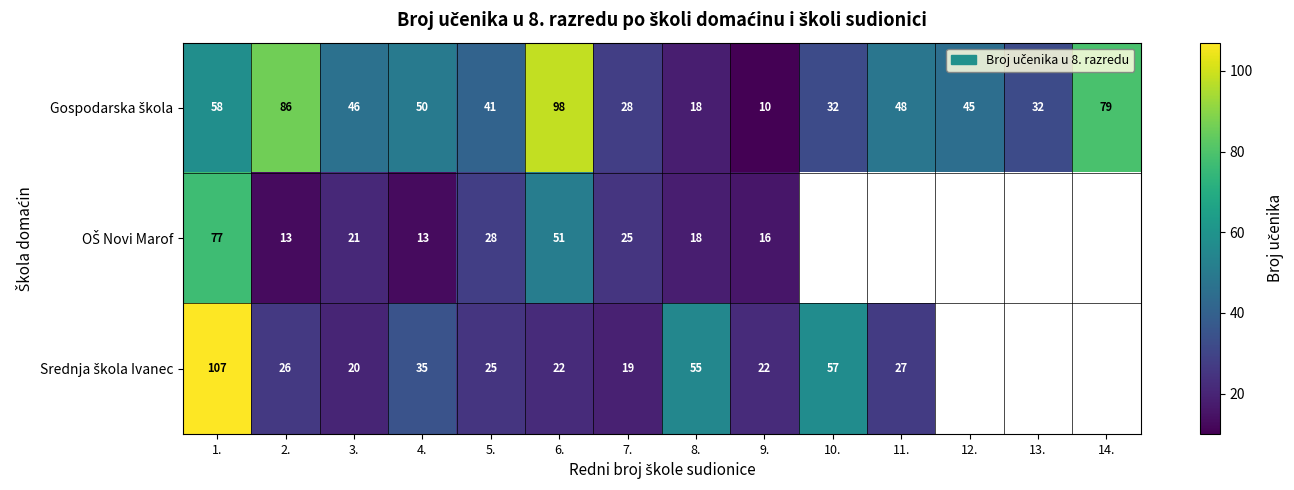

What is the spread (max minus min) of values at 2.?

73